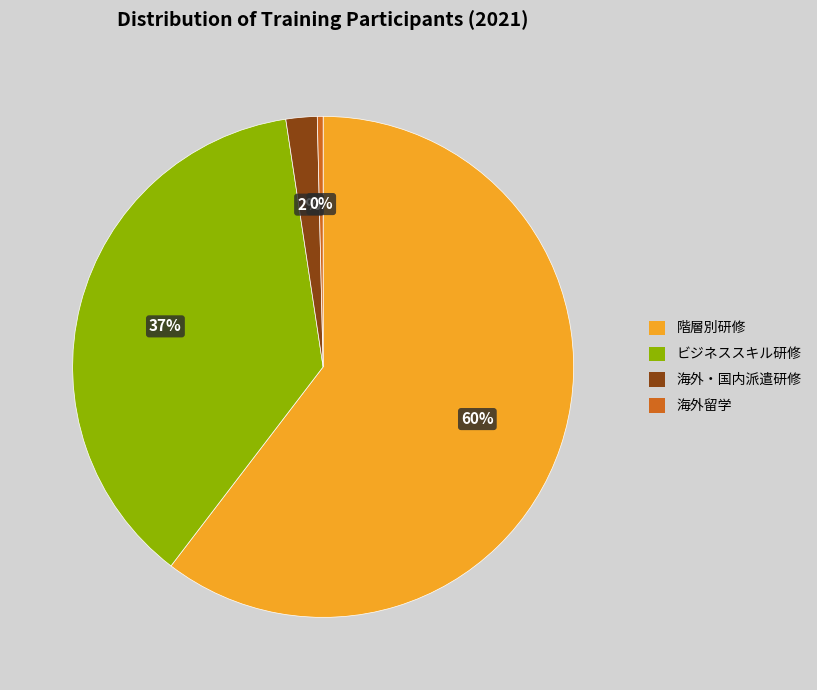

Count the number of slices in the pie.

4